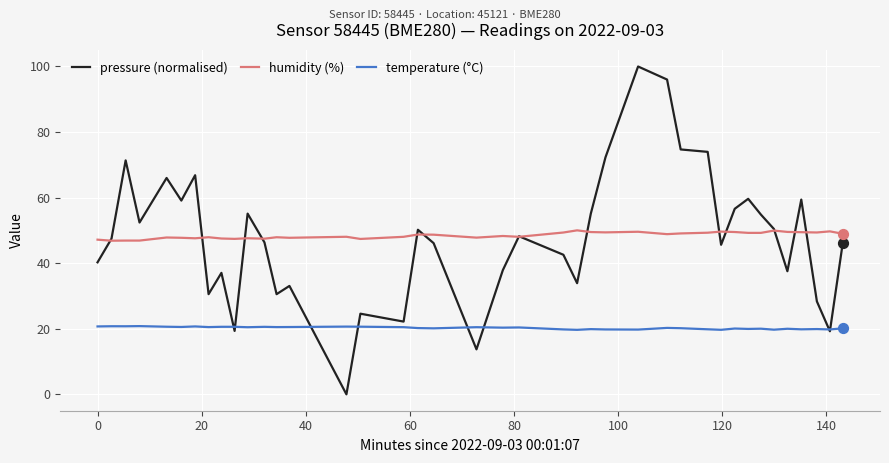

True or false: temperature (°C) and humidity (%) intersect in this chart.

False